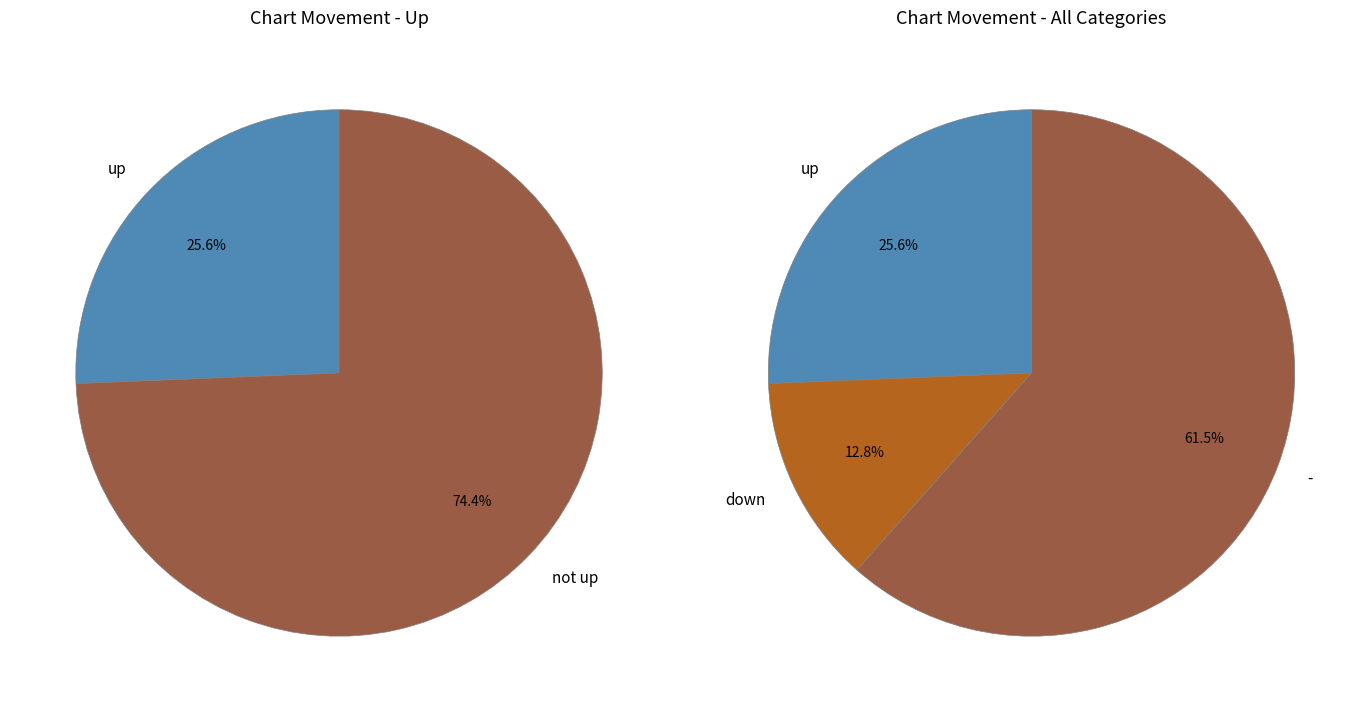

What percentage is the - slice, to the nearest percent?

62%